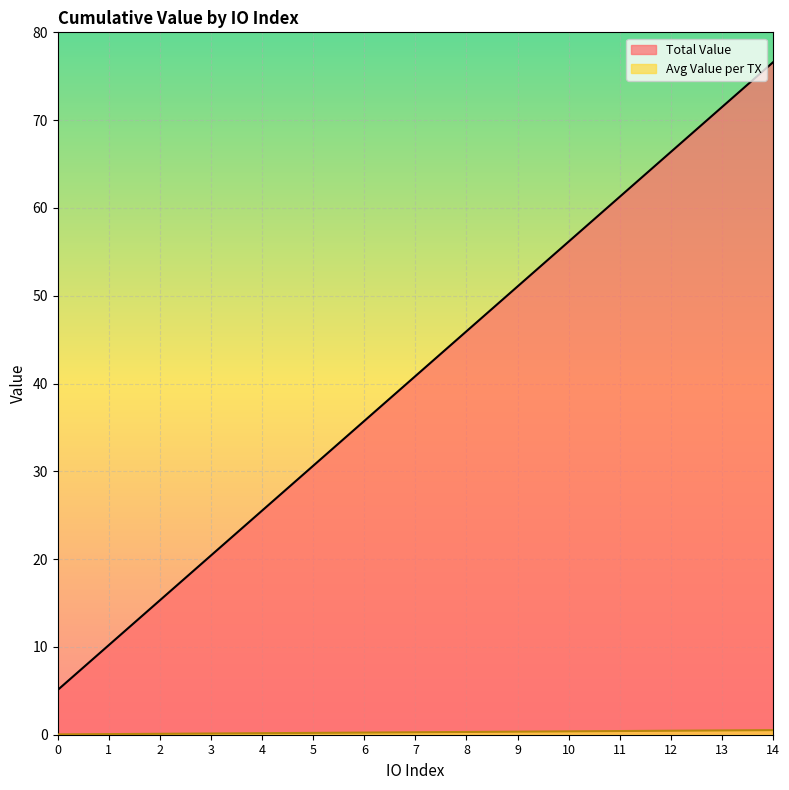

True or false: Avg Value per TX and Total Value intersect in this chart.

False